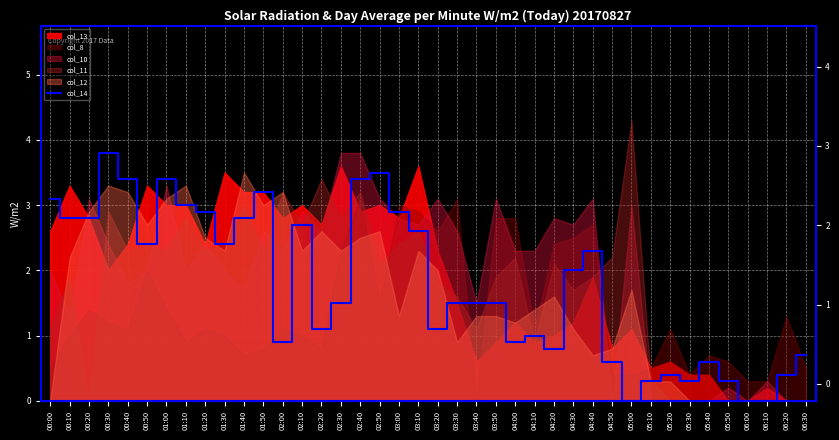

Does the chart display data point markers on the line(s)?

No